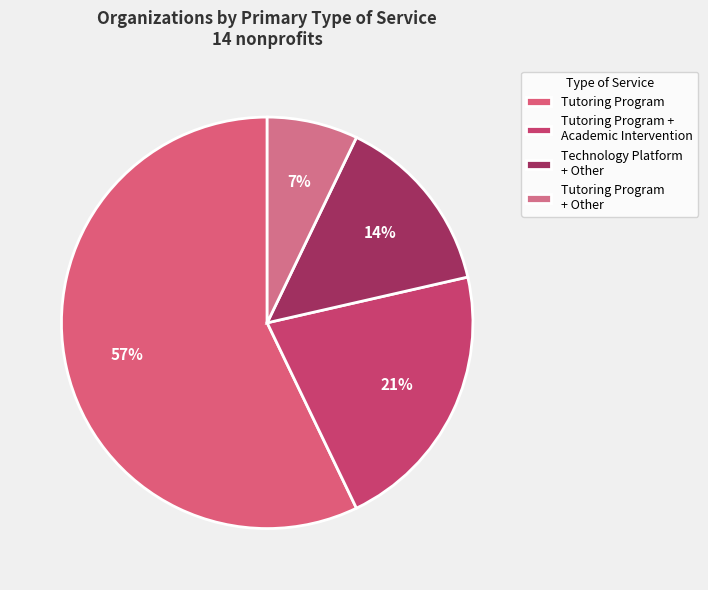

Which slice is the smallest?

Tutoring Program + Other